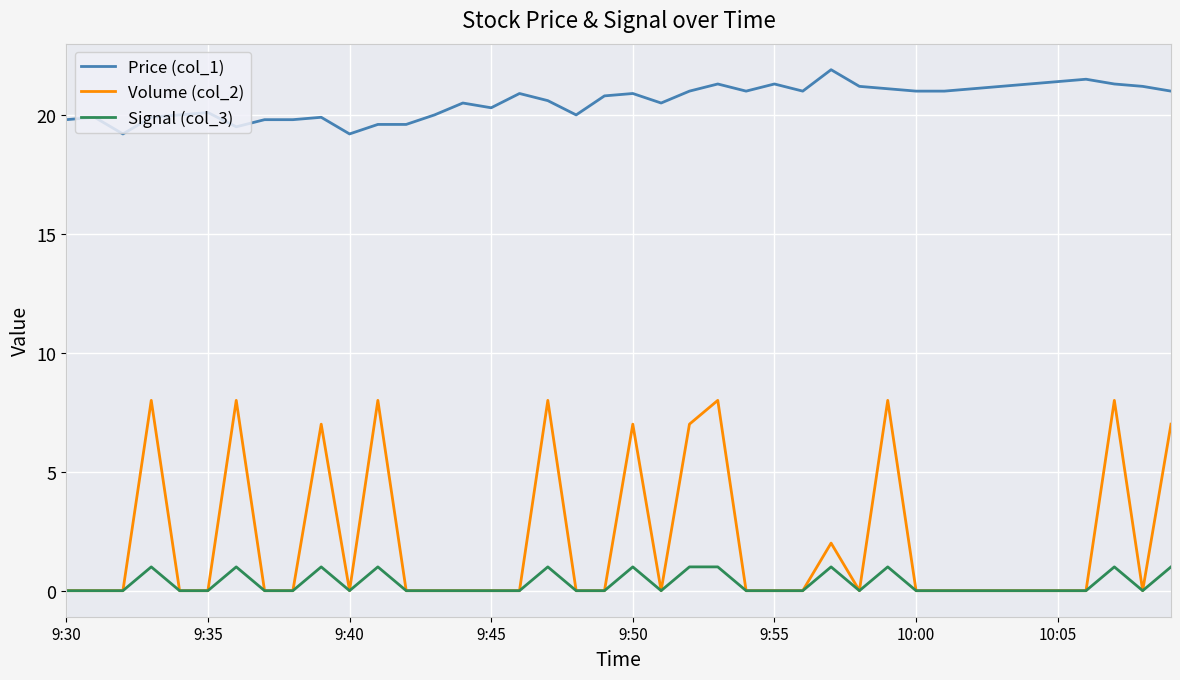

Which series has the largest total across all categories?

Price (col_1)